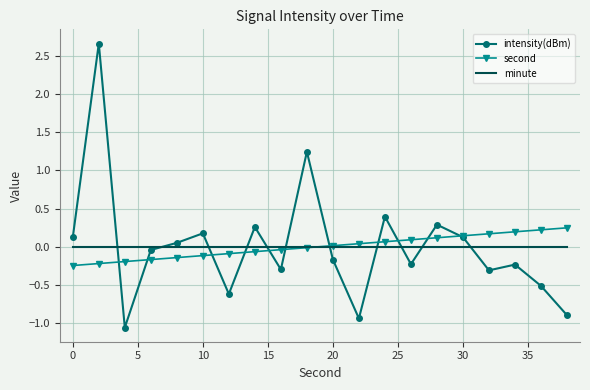

What is the maximum value for intensity(dBm)?

2.7